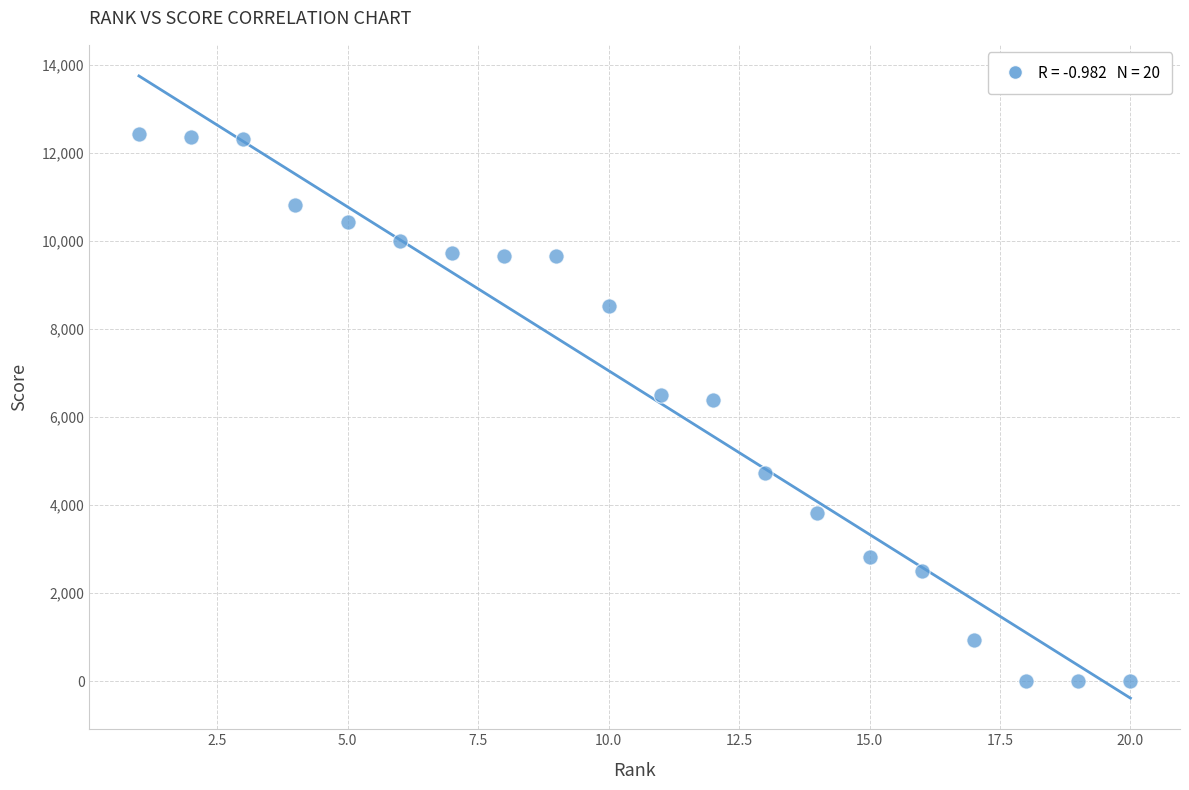

What is the range of X values (max minus min)?

19